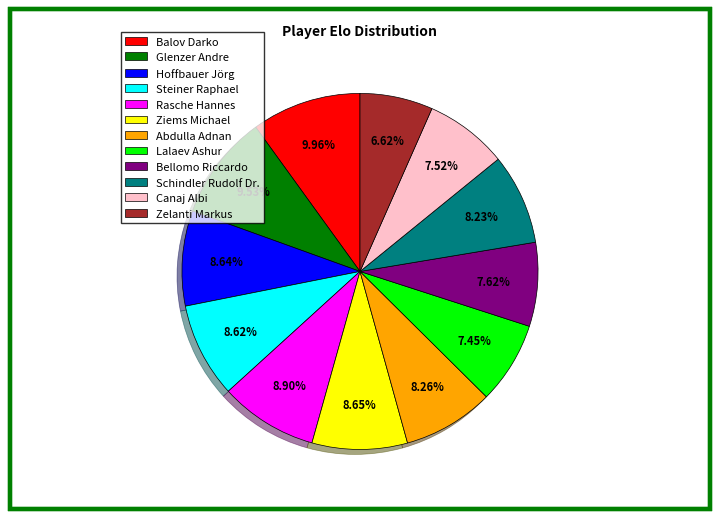

Between Bellomo Riccardo and Steiner Raphael, which is larger?

Steiner Raphael